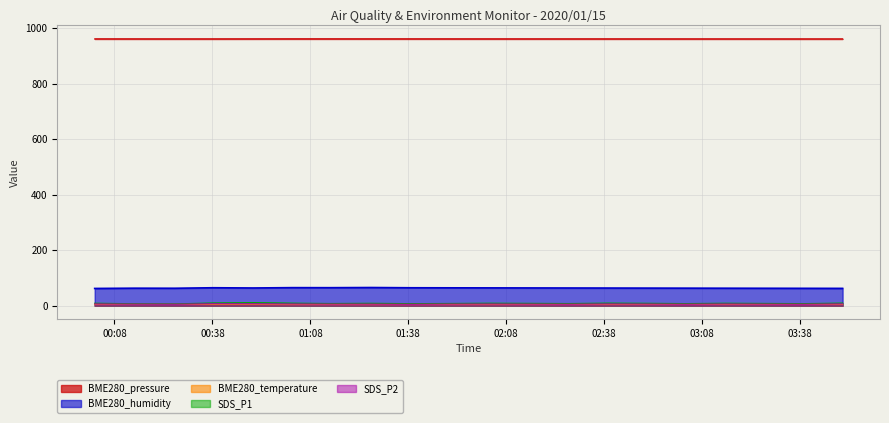

Where is SDS_P2 nearest to the value 6?

2020/01/15 02:51:00